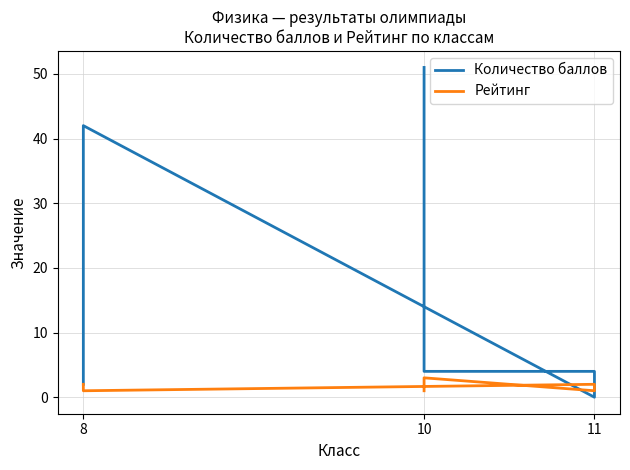

At which category does Рейтинг reach its first local valley?

11